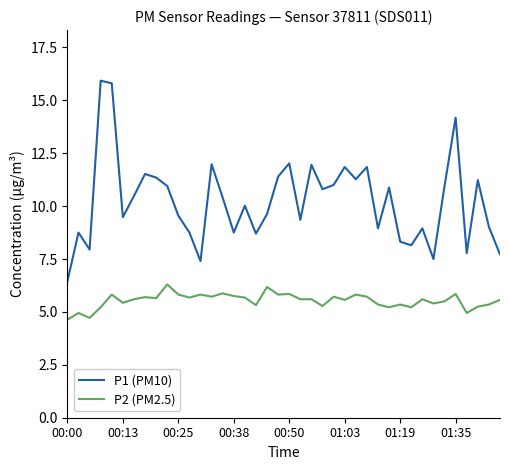

Which series has the largest range (max minus min)?

P1 (PM10)